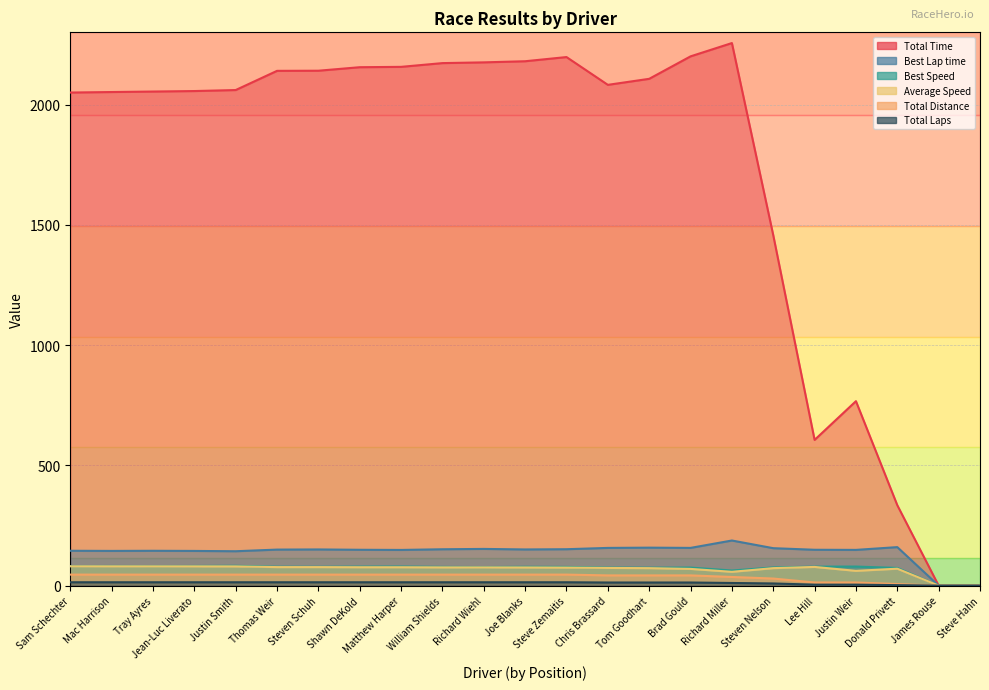

How many categories are shown in the chart?

23